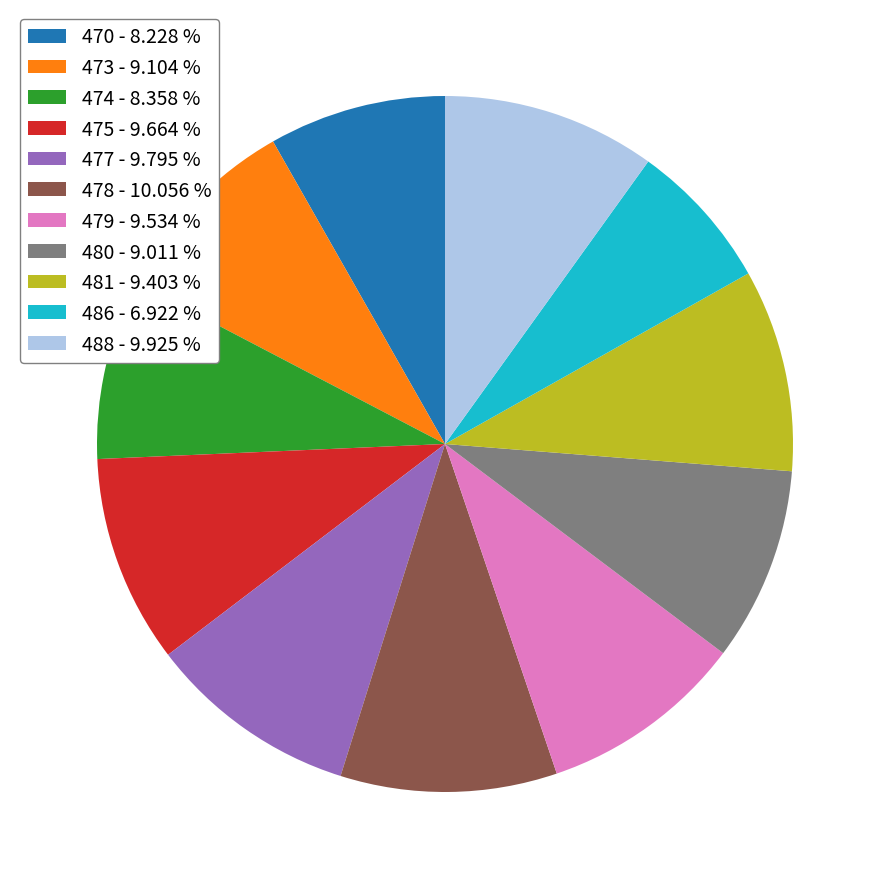

Do 474 - 8.358 % and 470 - 8.228 % together represent more than half of the pie?

No